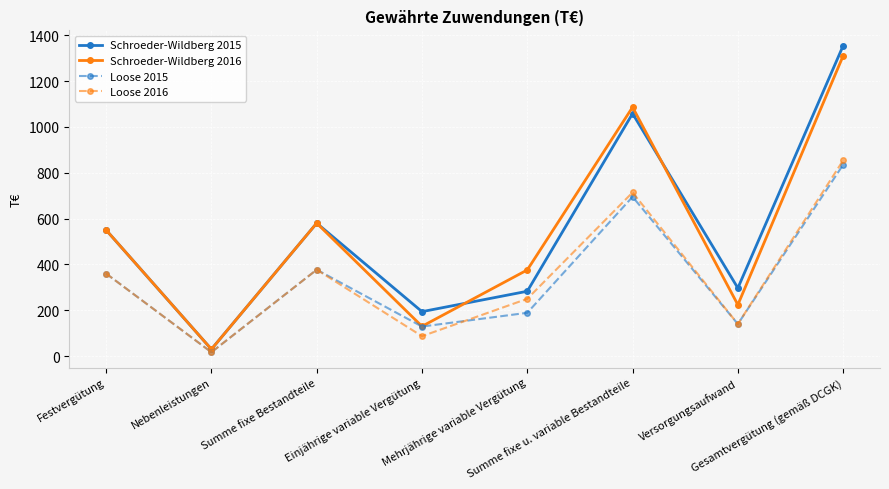

At which category does Schroeder-Wildberg 2015 reach its first local valley?

Nebenleistungen